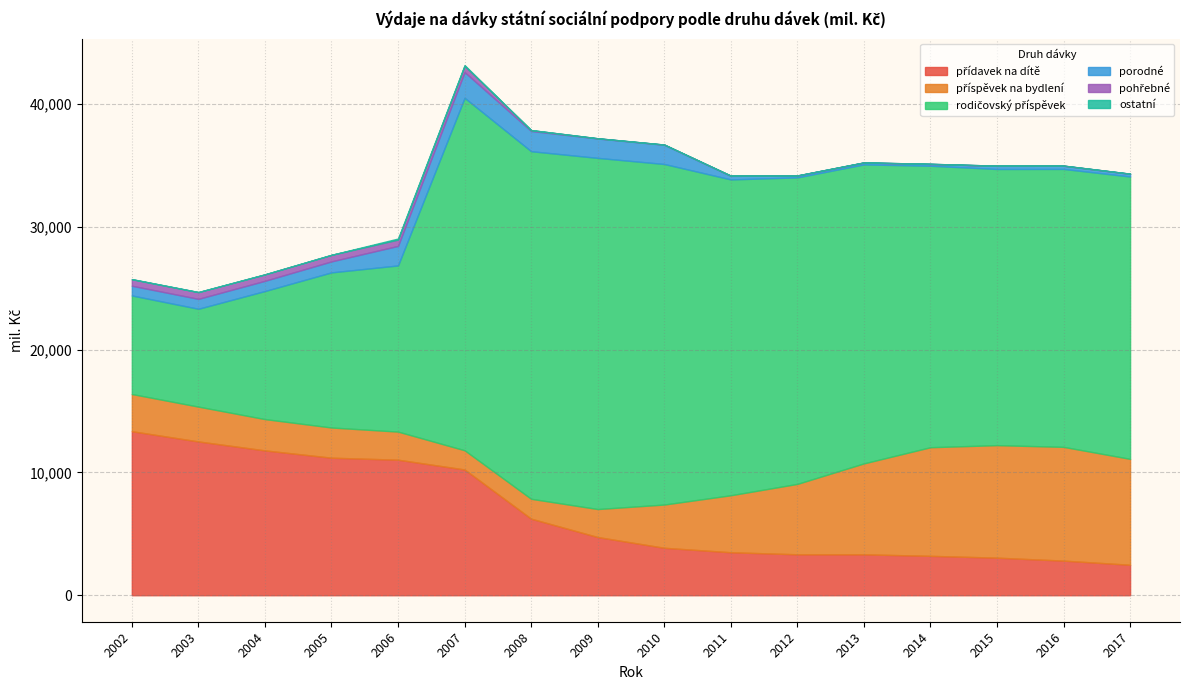

How many data points in rodičovský příspěvek are less than 22984?

8